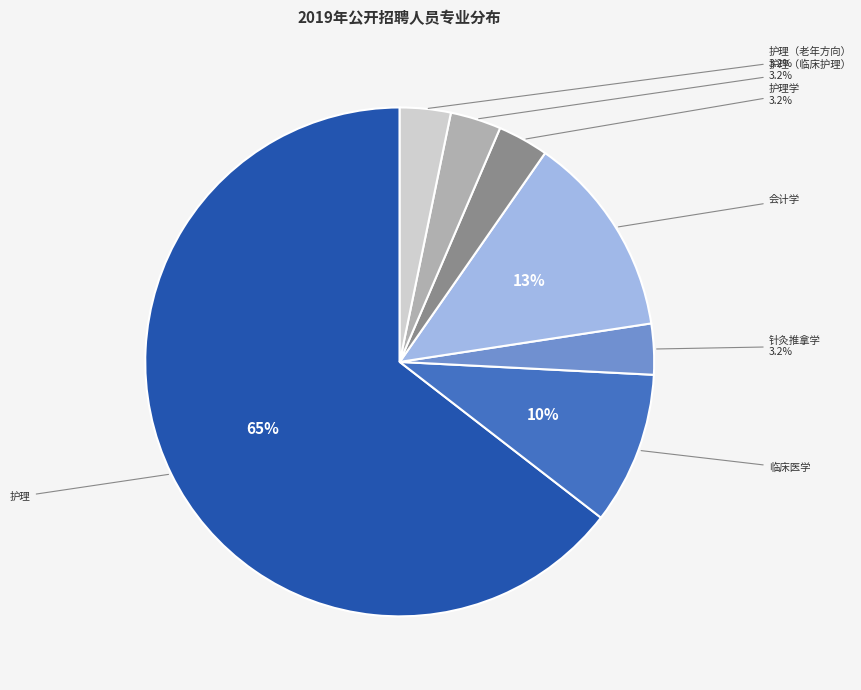

Is there a majority slice in this chart?

Yes